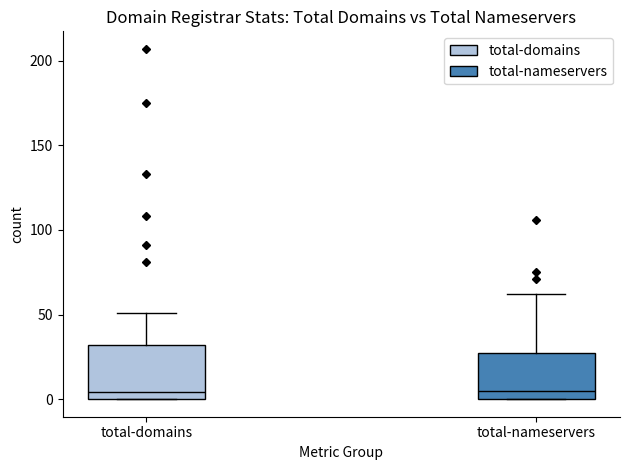

Reading left to right, read every box against the y-axis: the position of its median line, the range the box covers, and the ends of its whiskers. The values are not printed on the chart, so give them approximately, as read against the axis.

total-domains: median 5, box 0 to 30, whiskers 0 to 50
total-nameservers: median 5, box 0 to 30, whiskers 0 to 60